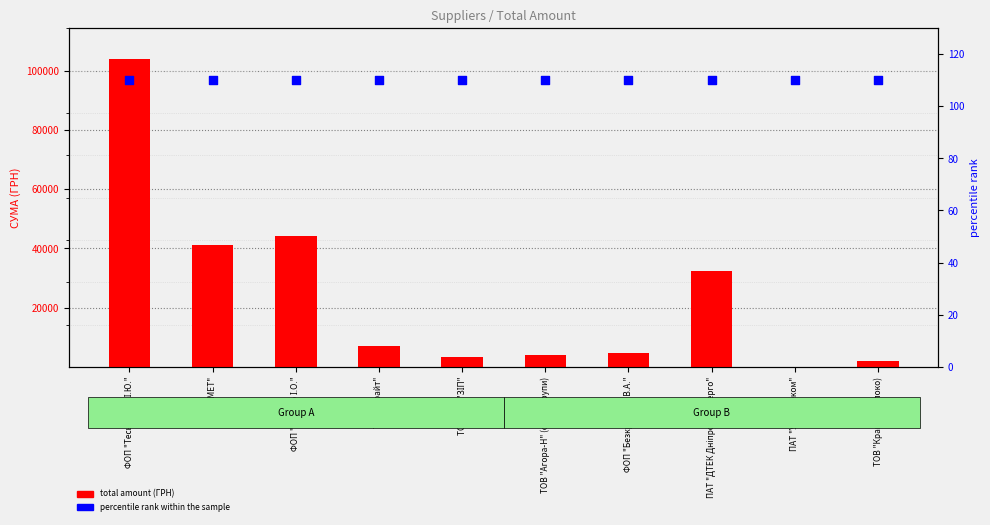

Is the value of percentile rank within the sample at ФОП "Тесьолкіна І.Ю." greater than the value of total amount (ГРН) at ТОВ "Агора-Н" (овочі/крупи)?

No